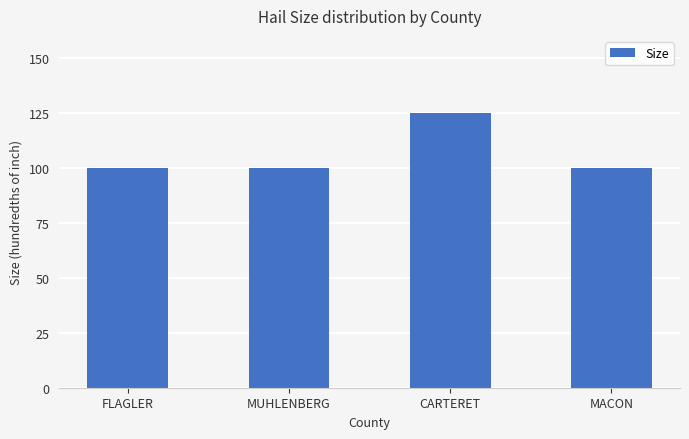

What is the greatest value displayed?

125